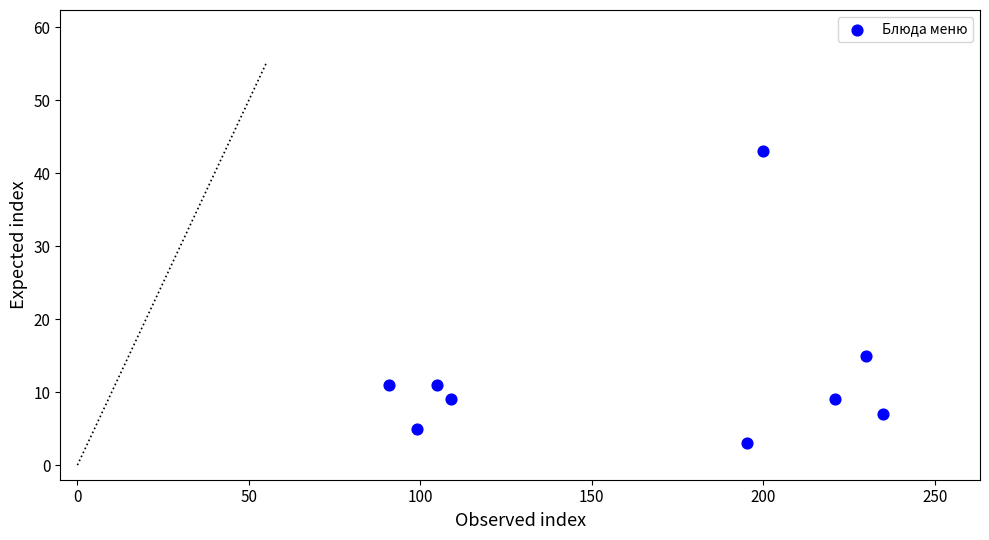

What is the range of Y values (max minus min)?

40